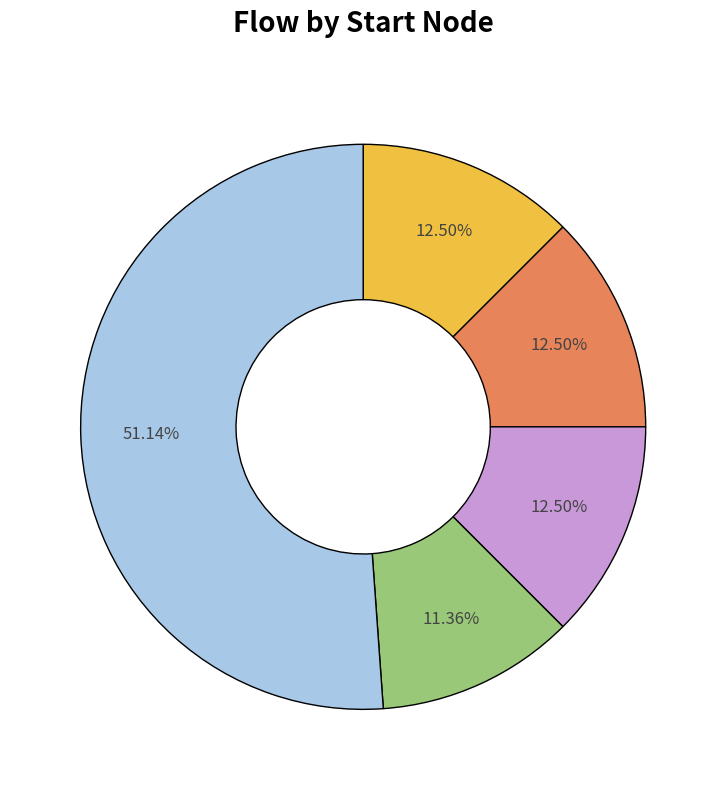

Does any single category account for the majority?

Yes